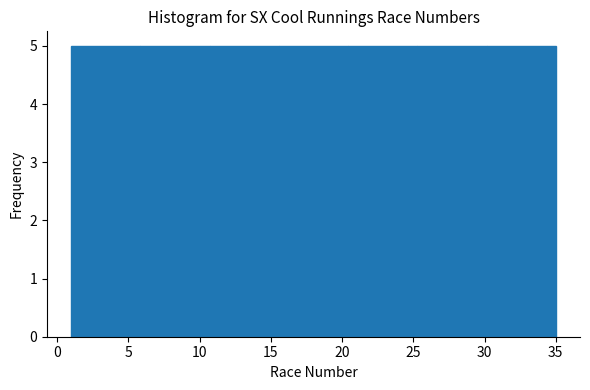

Reading left to right, list every bar in this chart as the range it spans on the x-axis followed by its height. Neither the bar edges nor the heights are printed on the chart, so give them approximately, as read against the axes.

1.0 to 6.0: 5
6.0 to 10.5: 5
10.5 to 15.5: 5
15.5 to 20.5: 5
20.5 to 25.5: 5
25.5 to 30.0: 5
30.0 to 35.0: 5